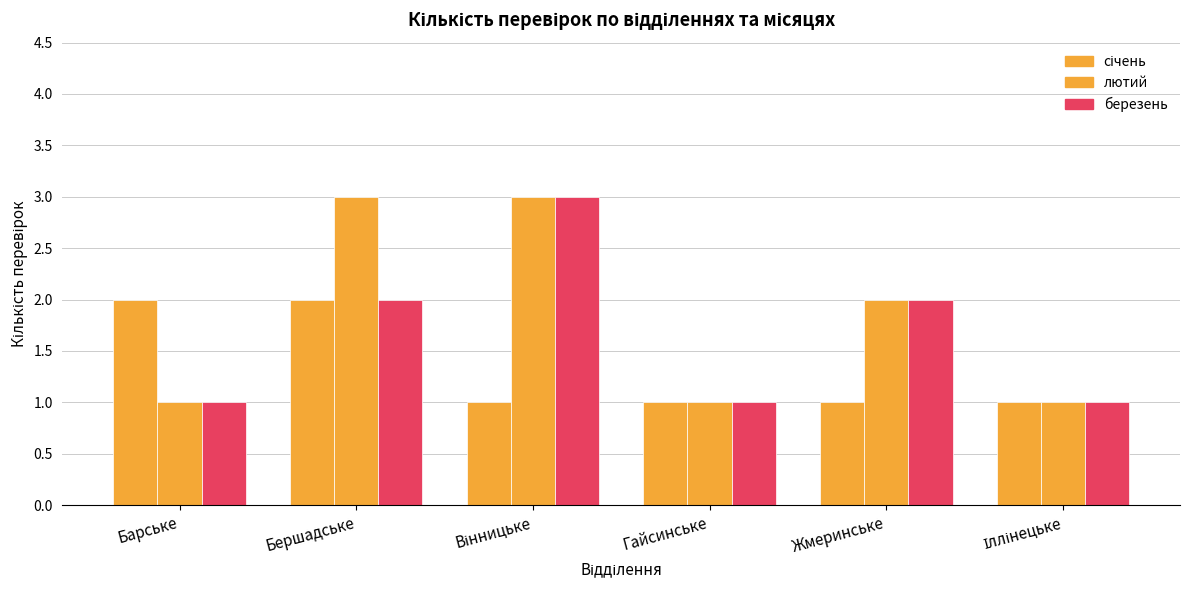

Are the bars horizontal?

No